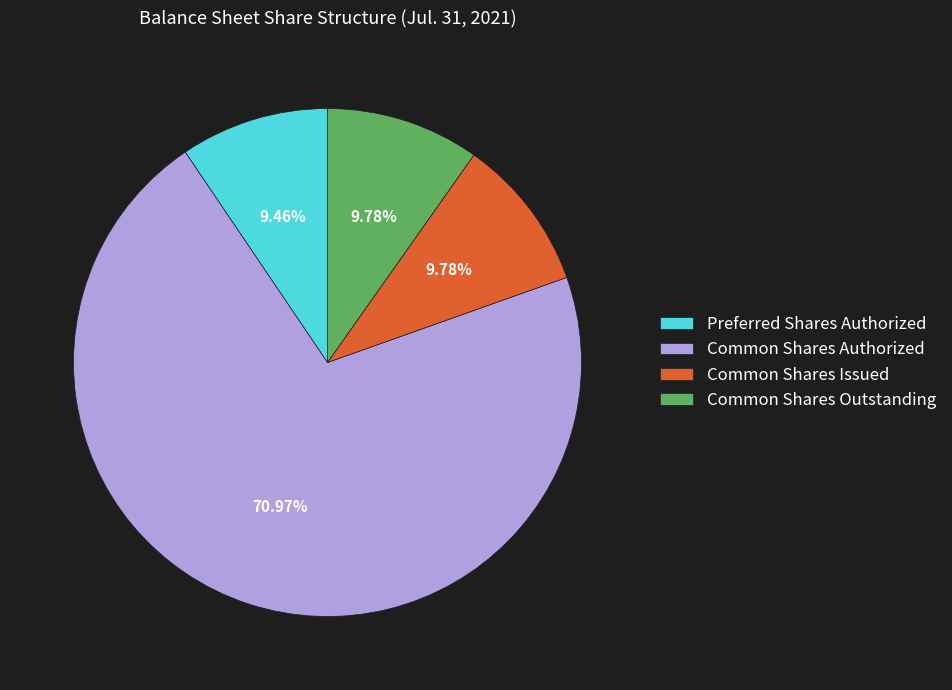

Is there a majority slice in this chart?

Yes